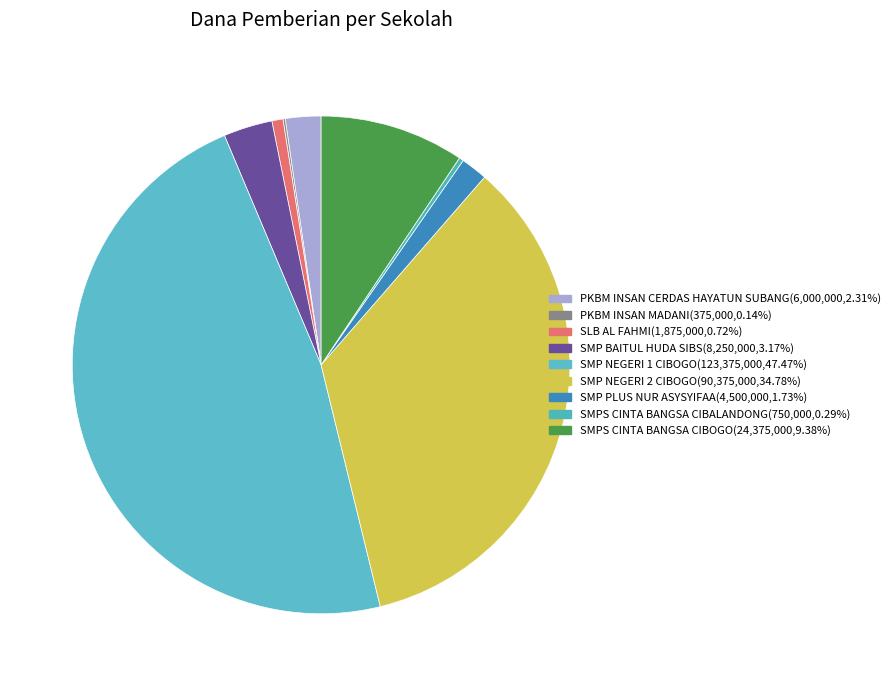

Is it true that SMP NEGERI 2 CIBOGO is 35% of the pie?

True